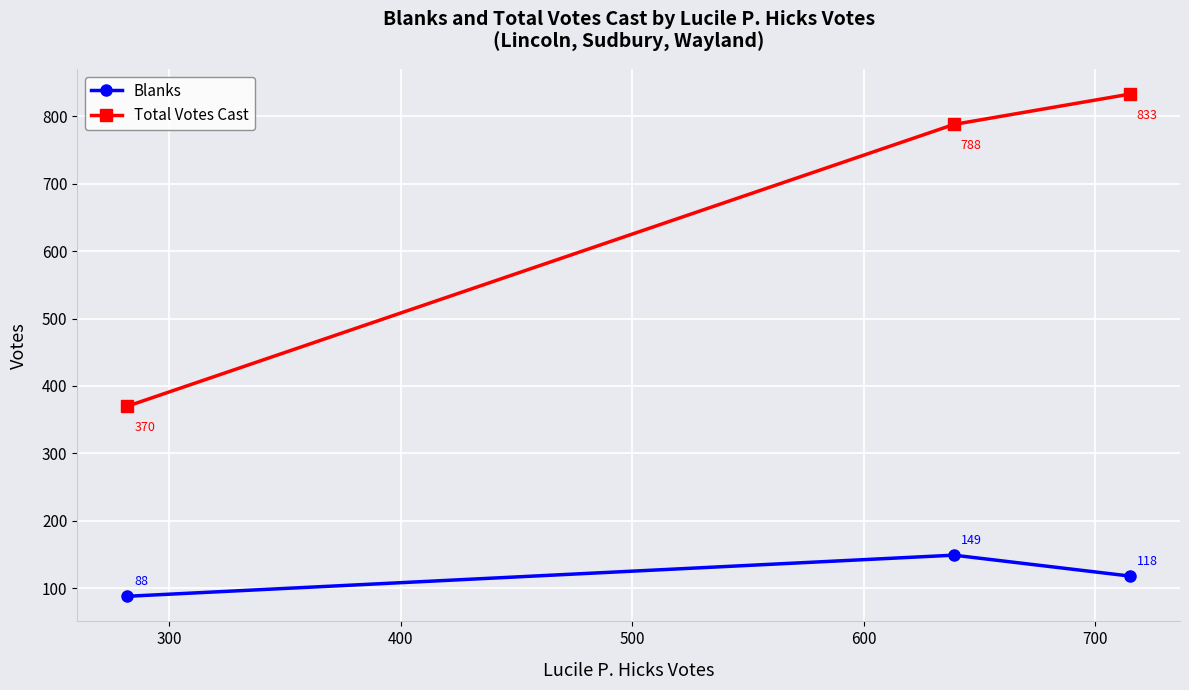

What is the value of the Blanks point at the 2nd from the left?

149